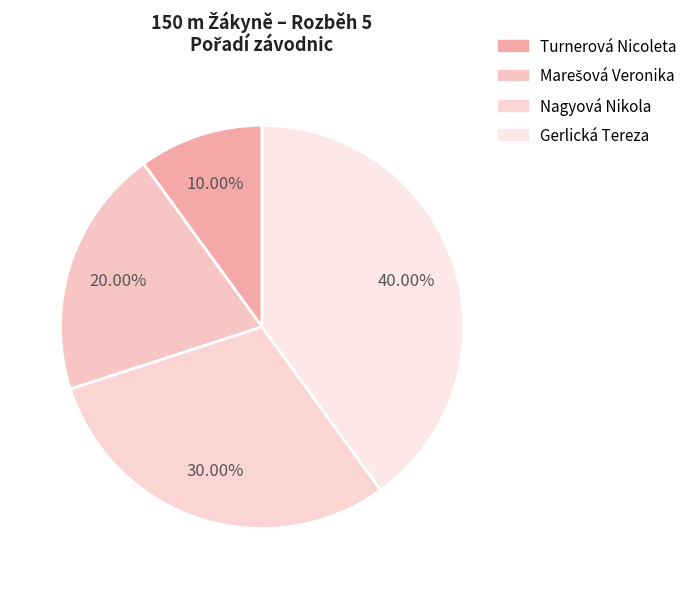

The Gerlická Tereza slice represents 40% of the pie. True or false?

True